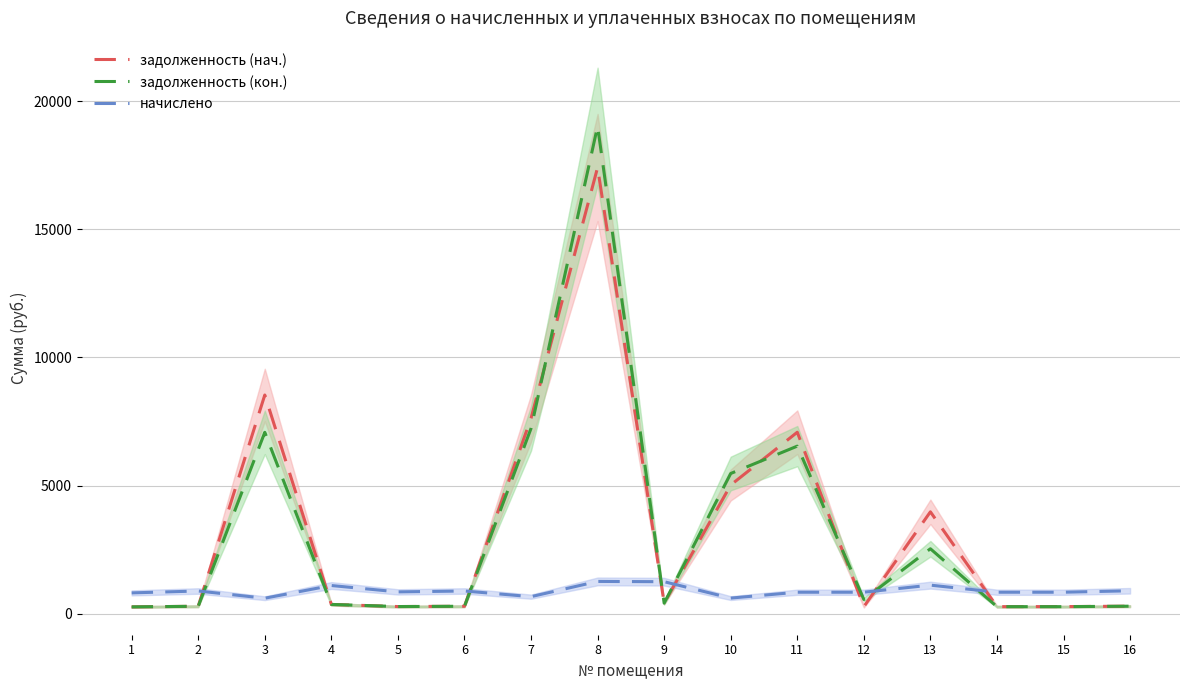

Which series ends up on top after the final intersection of задолженность (нач.) and начислено?

начислено